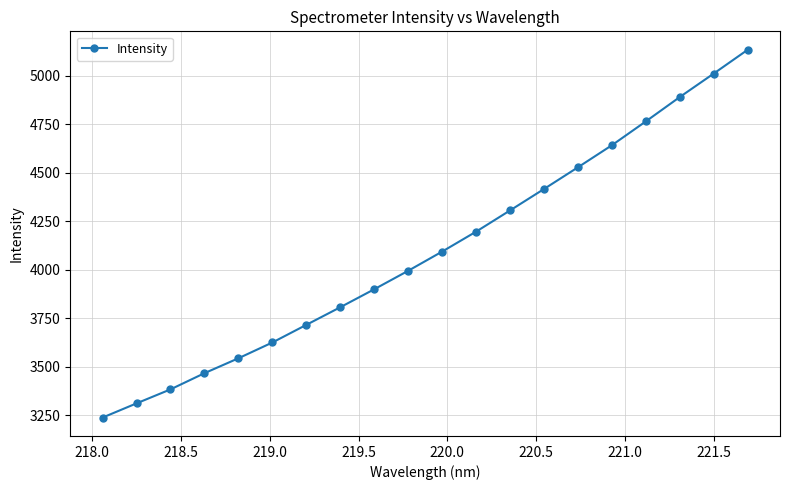

Reading left to right, what are all the values shown in this chart?

3239.0	3312.1	3384.2	3467.6	3544.4	3625.8	3716.7	3807.4	3900.0	3995.3	4094.1	4196.8	4306.1	4416.4	4528.2	4641.8	4764.6	4890.0	5010.9	5133.3